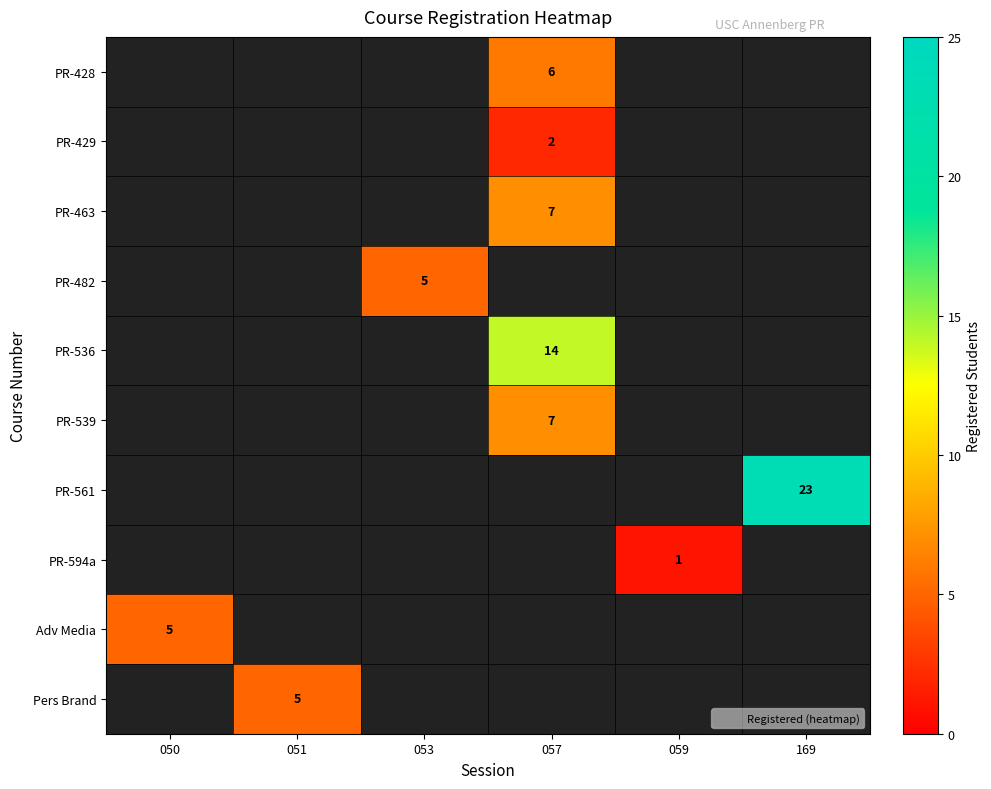

What is the maximum value shown in the chart?

23.0